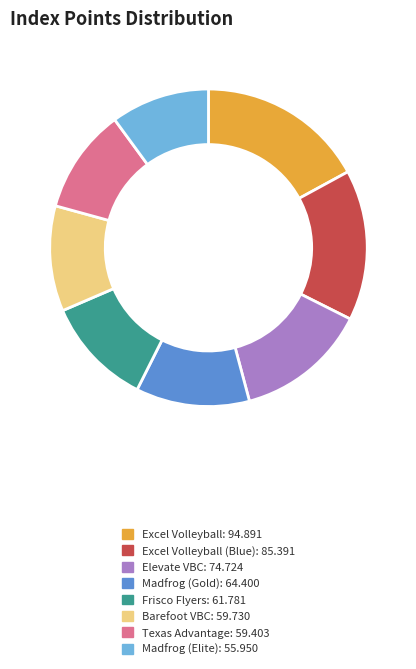

Is there a majority slice in this chart?

No